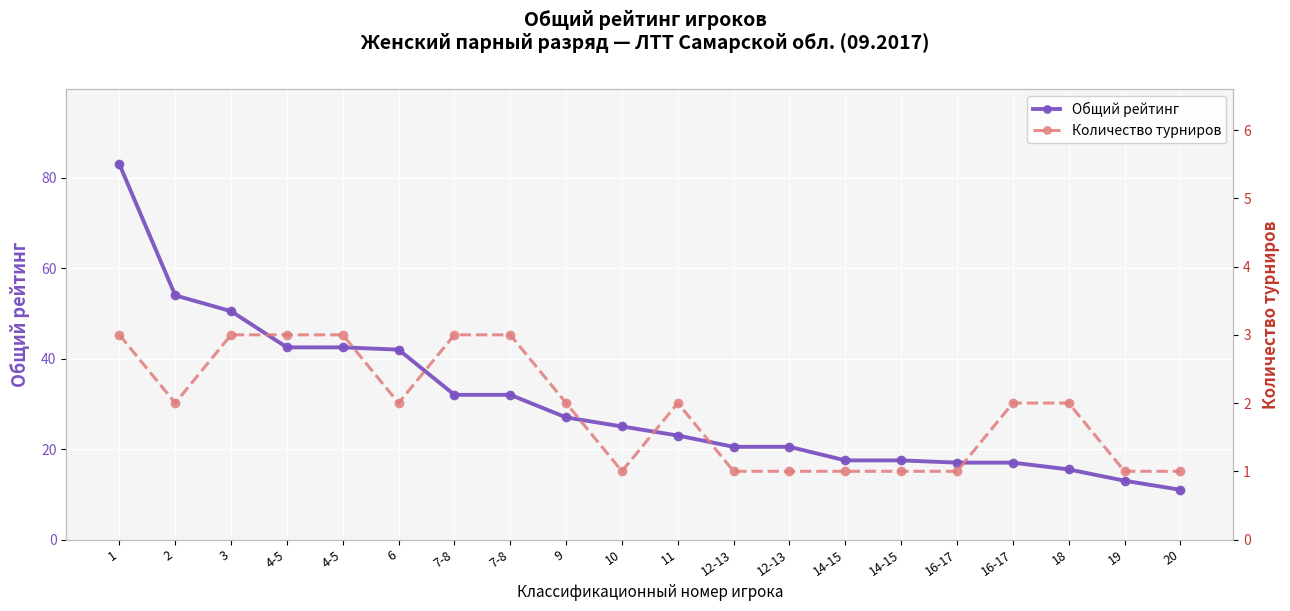

How many values in the Общий рейтинг series are below 25?

10